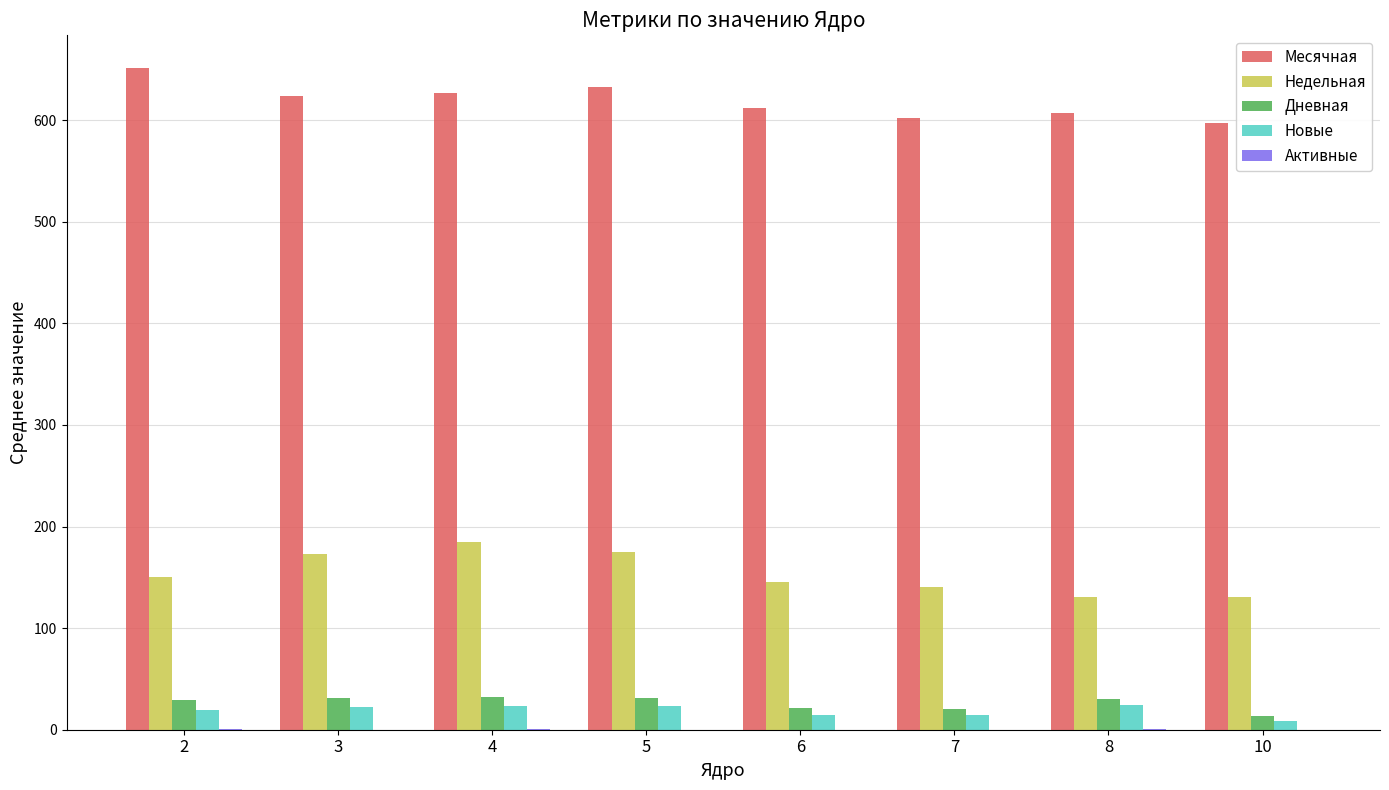

The value of Месячная at 5 is 829.3. True or false?

False